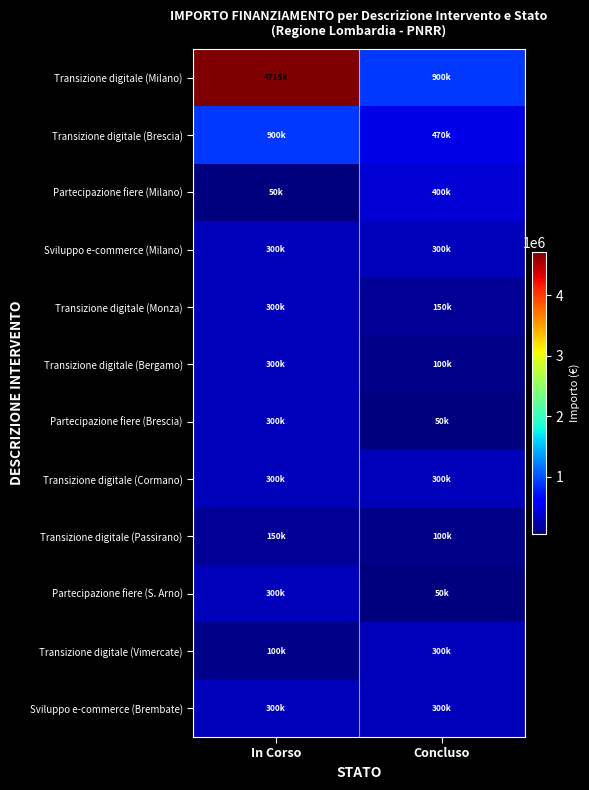

Reading left to right, extract all data points from this chart.

Transizione digitale (Milano): In Corso=4714800	Concluso=900000
Transizione digitale (Brescia): In Corso=900000	Concluso=470000
Partecipazione fiere (Milano): In Corso=50000	Concluso=400000
Sviluppo e-commerce (Milano): In Corso=300000	Concluso=300000
Transizione digitale (Monza): In Corso=300000	Concluso=150000
Transizione digitale (Bergamo): In Corso=300000	Concluso=100000
Partecipazione fiere (Brescia): In Corso=300000	Concluso=50000
Transizione digitale (Cormano): In Corso=300000	Concluso=300000
Transizione digitale (Passirano): In Corso=150000	Concluso=100000
Partecipazione fiere (S. Arno): In Corso=300000	Concluso=50000
Transizione digitale (Vimercate): In Corso=100000	Concluso=300000
Sviluppo e-commerce (Brembate): In Corso=300000	Concluso=300000